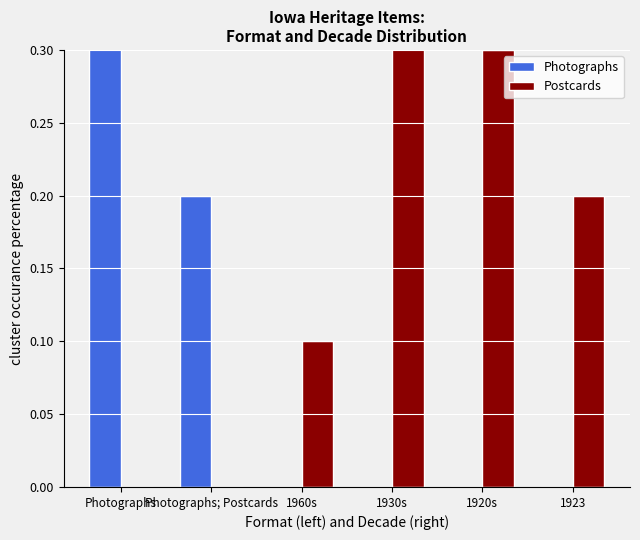

Is it true that Photographs equals 0.0 at 1960s?

True